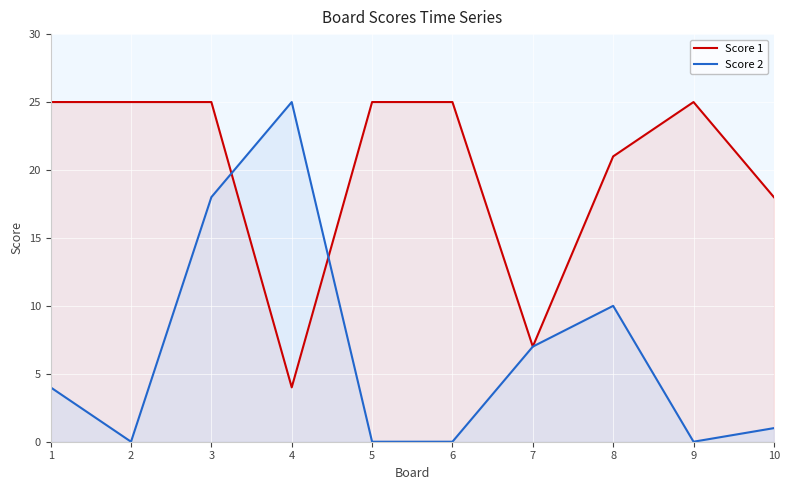

What is the difference between the maximum and minimum values in the Score 1 series?

21